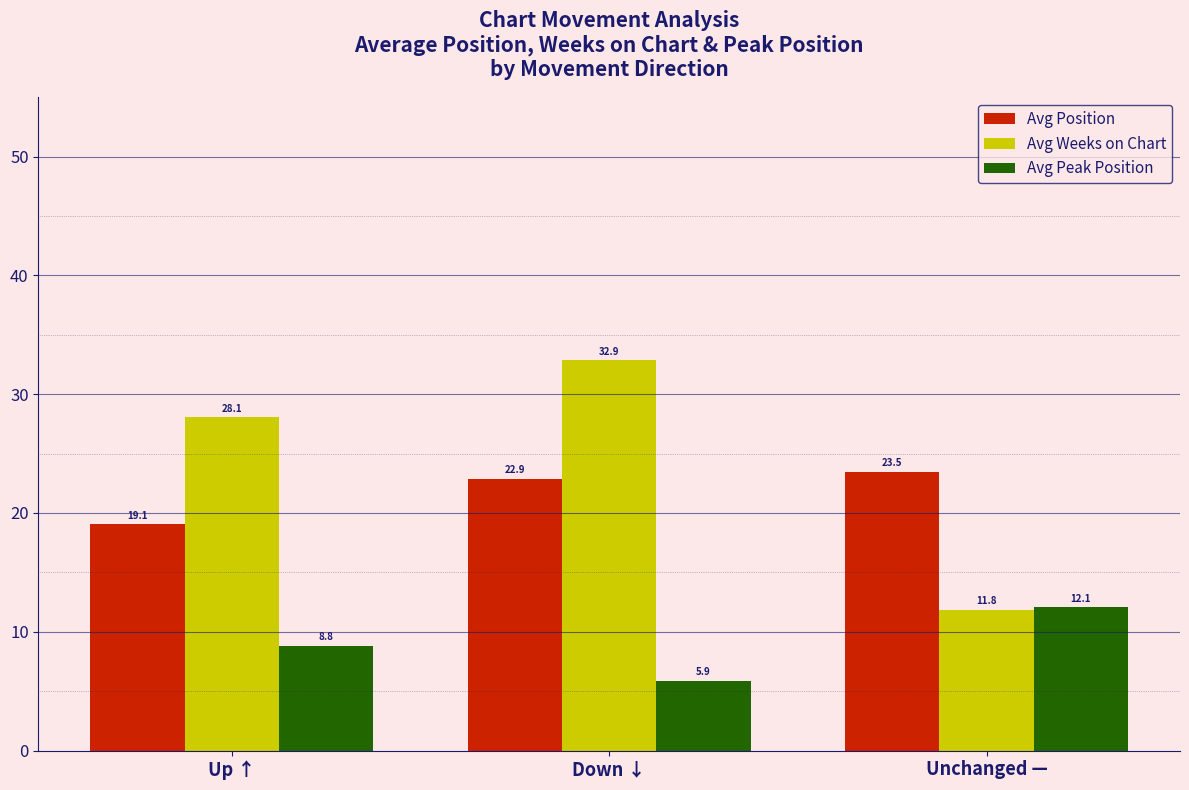

What is the spread (max minus min) of values at Down ↓?

27.0